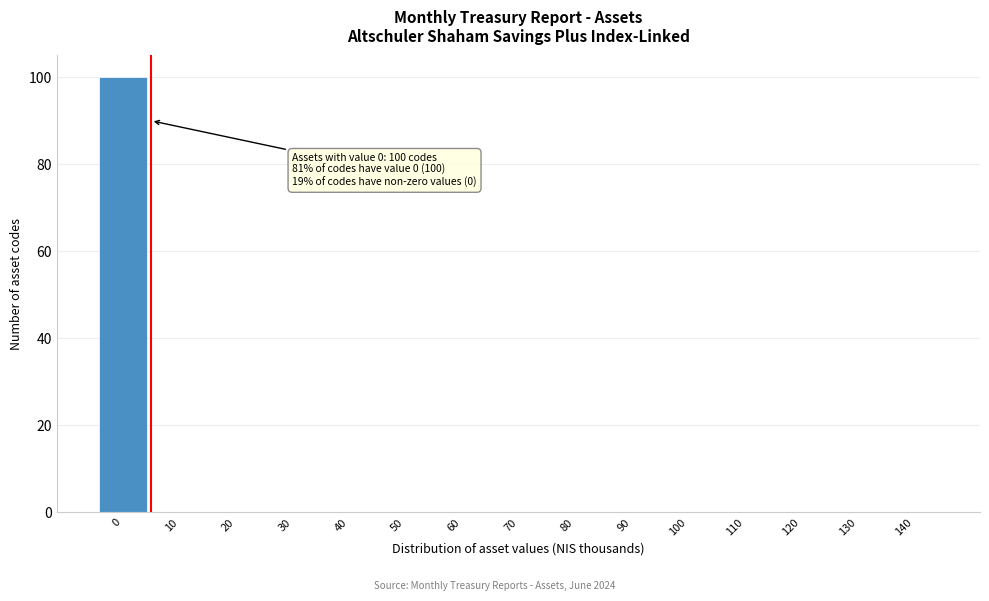

Reading left to right, transcribe all the data shown in this chart.

0=100	10=0	20=0	30=0	40=0	50=0	60=0	70=0	80=0	90=0	100=0	110=0	120=0	130=0	140=0